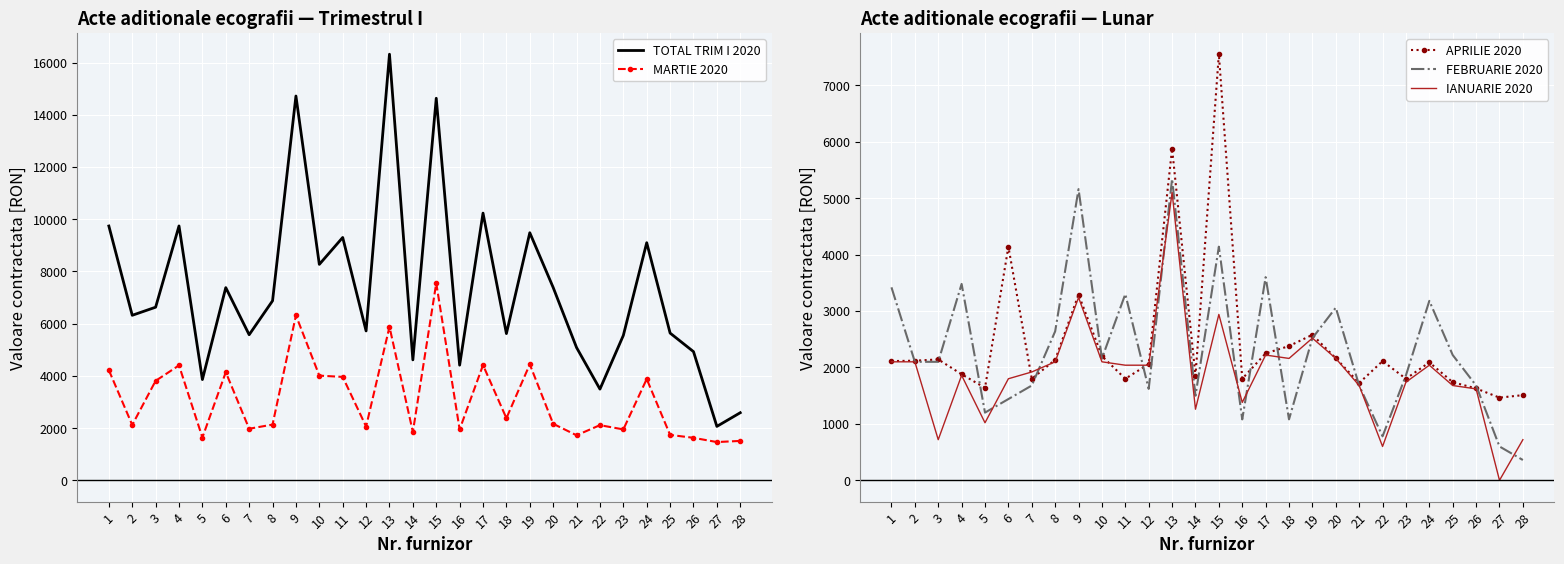

What are all the series names shown in the legend?

TOTAL TRIM I 2020, MARTIE 2020, APRILIE 2020, FEBRUARIE 2020, IANUARIE 2020